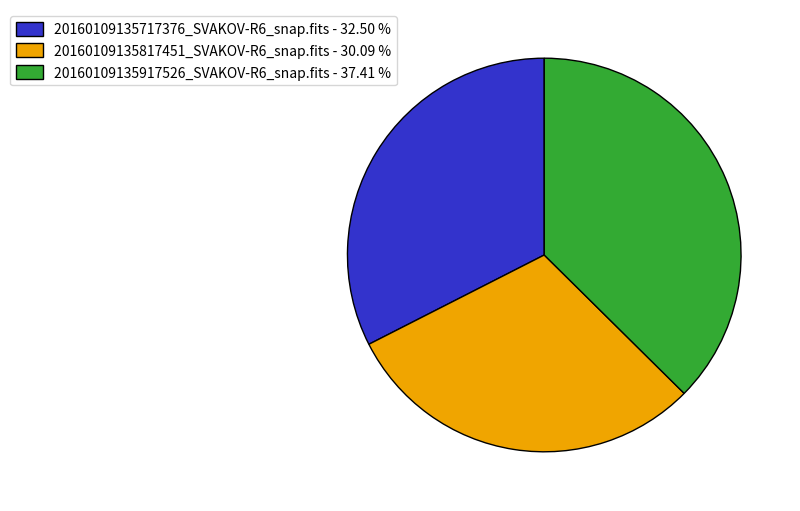

Which has a higher value, 20160109135717376_SVAKOV-R6_snap.fits - 32.50 % or 20160109135817451_SVAKOV-R6_snap.fits - 30.09 %?

20160109135717376_SVAKOV-R6_snap.fits - 32.50 %